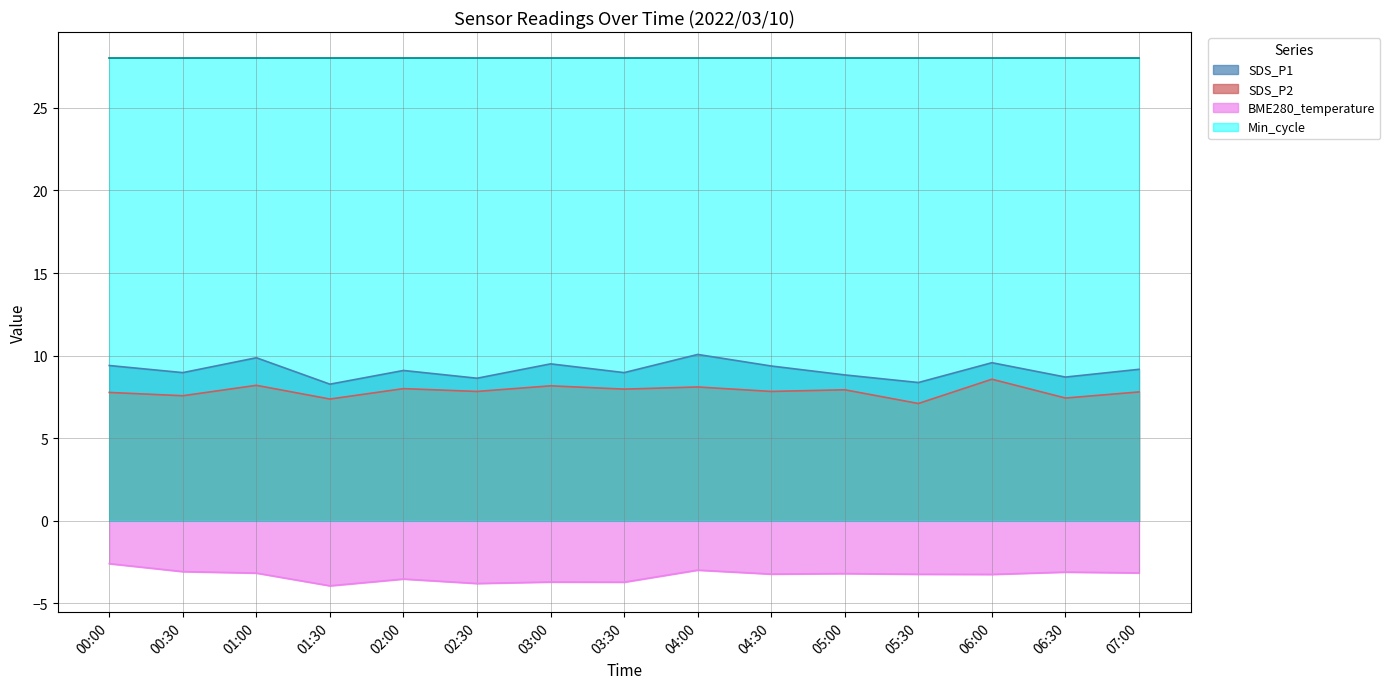

What are all the series names shown in the legend?

SDS_P1, SDS_P2, BME280_temperature, Min_cycle